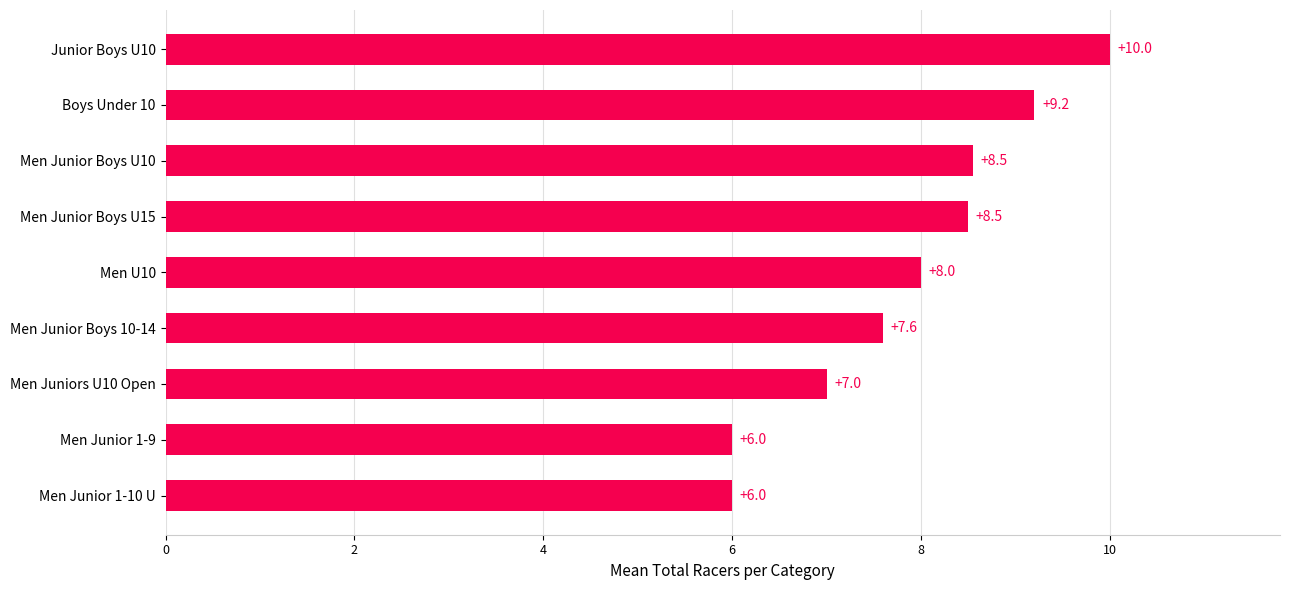

What is the sum of the values at Men Junior Boys U10 and Men U10?

16.5